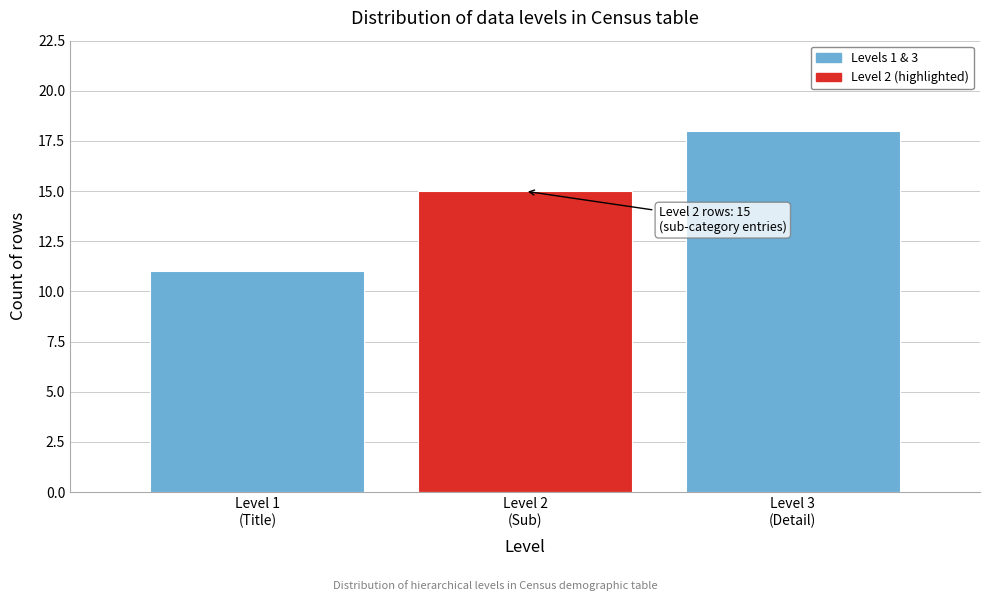

Reading left to right, transcribe all the data shown in this chart.

11	15	18